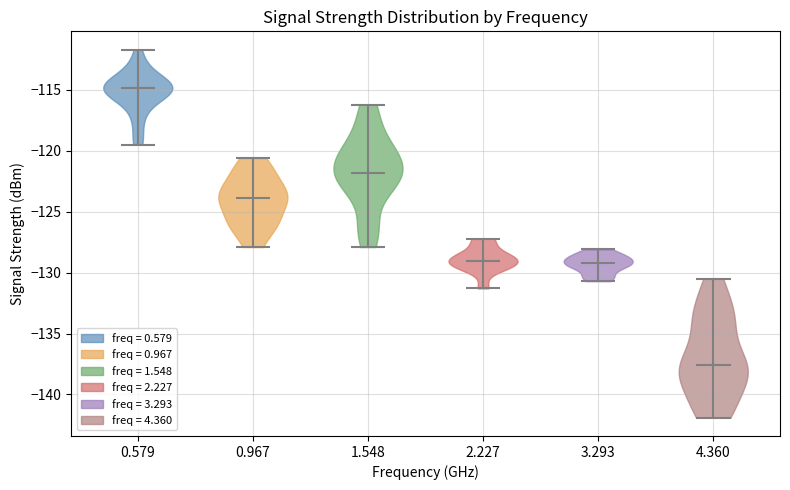

Reading left to right, read every violin against the y-axis: where its median line is, and the lowest and highest points it reaches. The values are not printed on the chart, so give them approximately, as read against the axis.

0.579: median line -115.0, lowest point -119.5, highest point -111.5
0.967: median line -124.0, lowest point -128.0, highest point -120.5
1.548: median line -122.0, lowest point -128.0, highest point -116.0
2.227: median line -129.0, lowest point -131.5, highest point -127.0
3.293: median line -129.0, lowest point -130.5, highest point -128.0
4.360: median line -137.5, lowest point -142.0, highest point -130.5